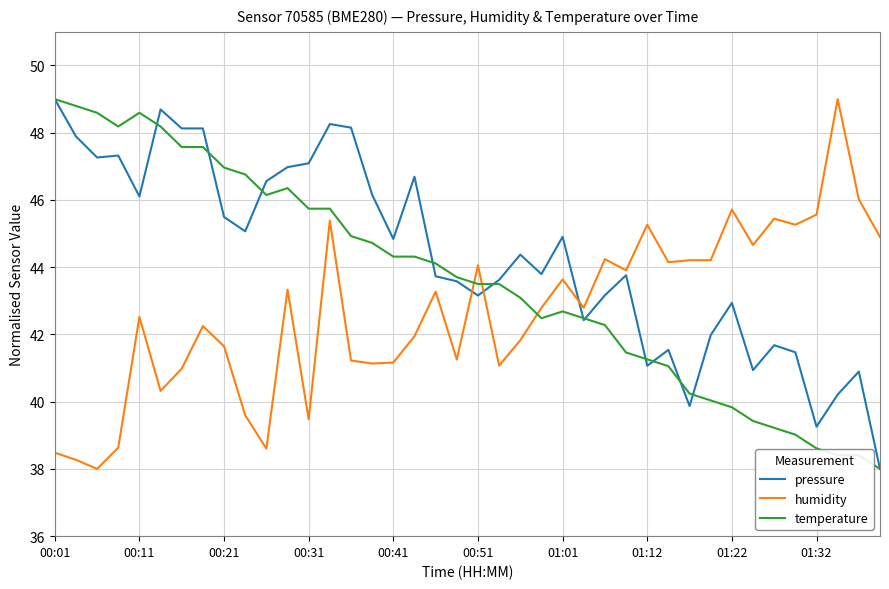

Which series has the largest total across all categories?

pressure